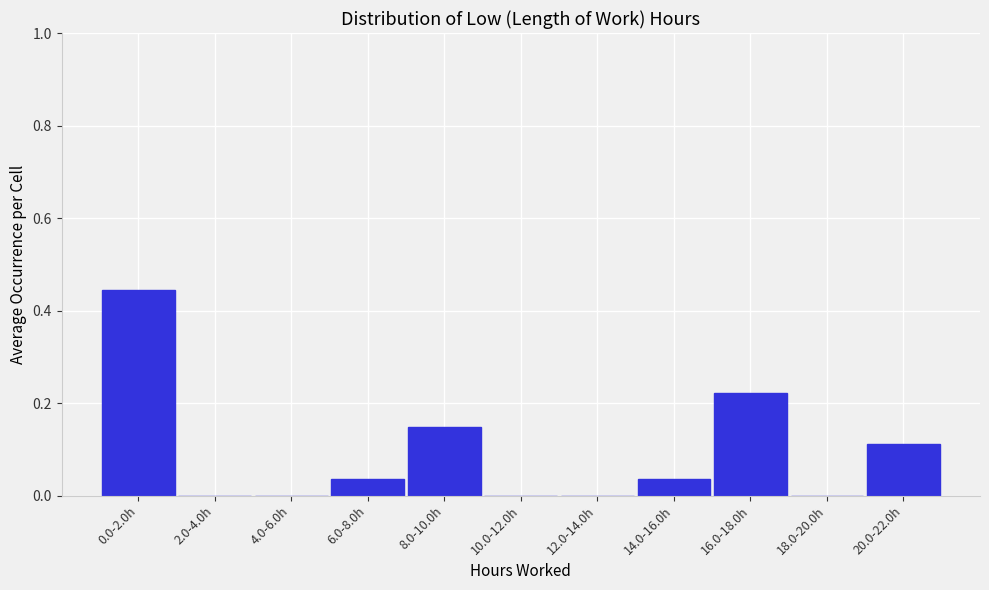

True or false: the data shows 0.2 at 4.0-6.0h.

False